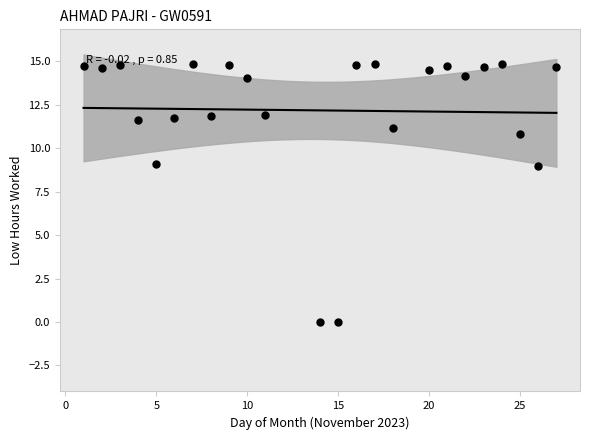

What is the range of X values (max minus min)?

26.0